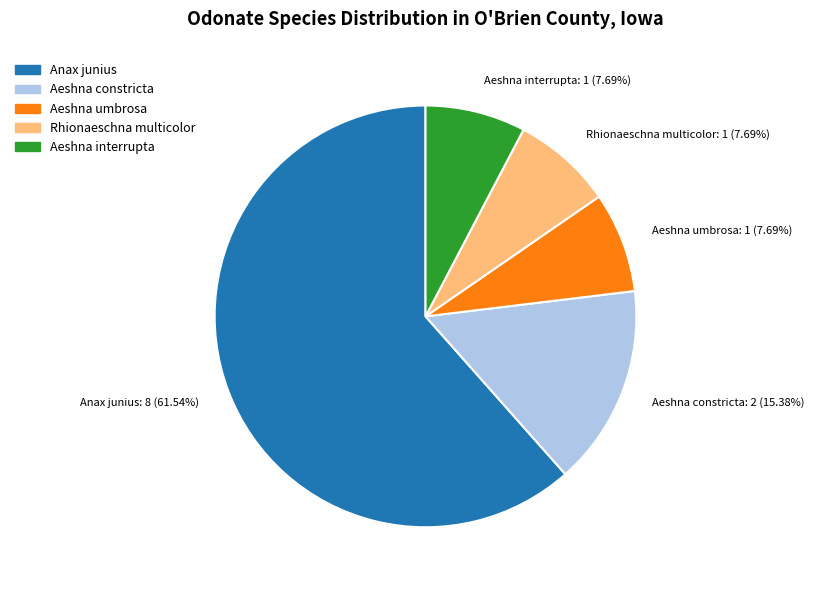

Do Aeshna umbrosa: 1 (7.69%) and Aeshna interrupta: 1 (7.69%) together represent more than half of the pie?

No